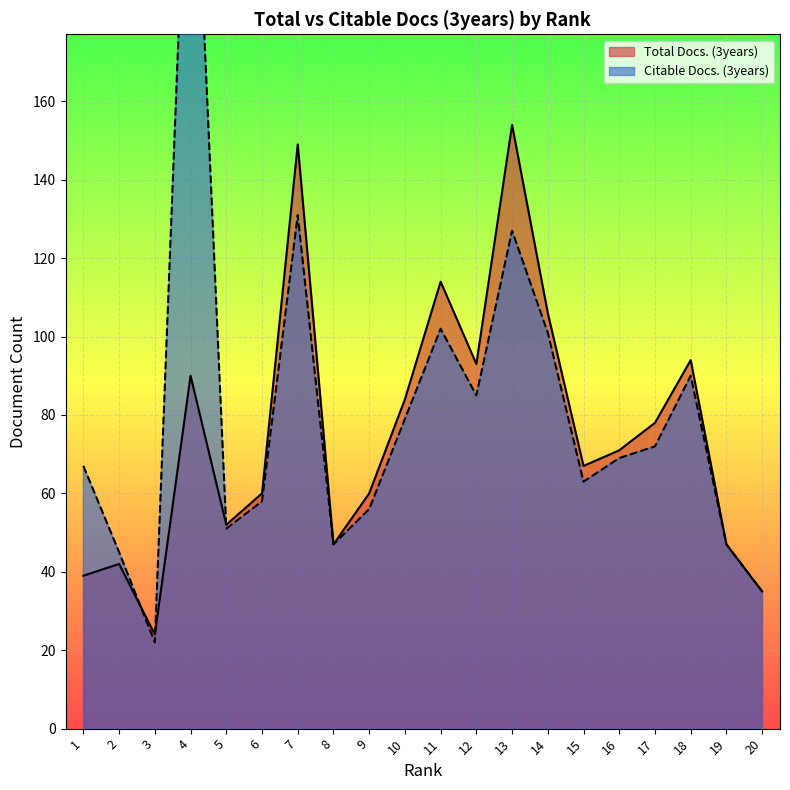

At how many categories does at least one series exceed 212?

1